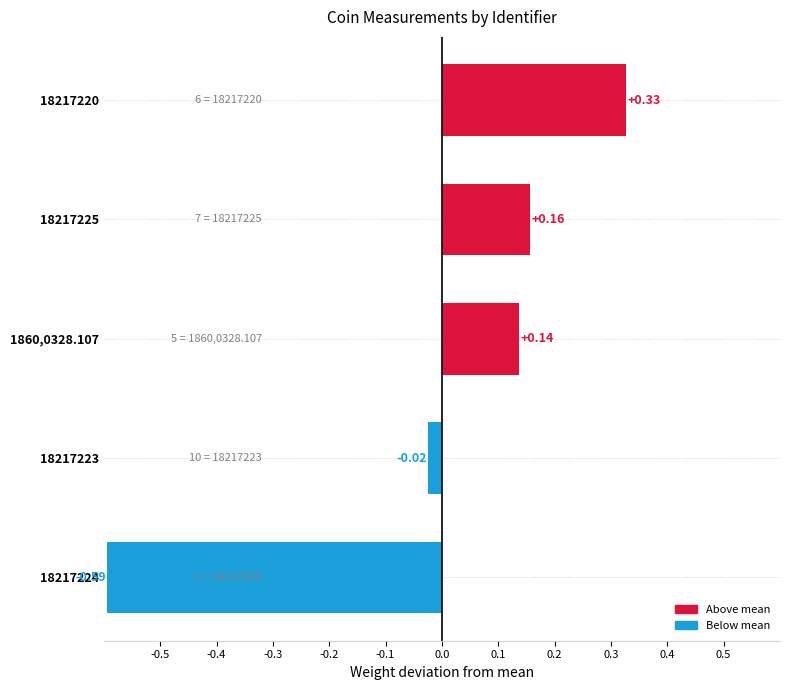

Rank the categories by value from lowest to highest.

18217224, 18217223, 1860,0328.107, 18217225, 18217220